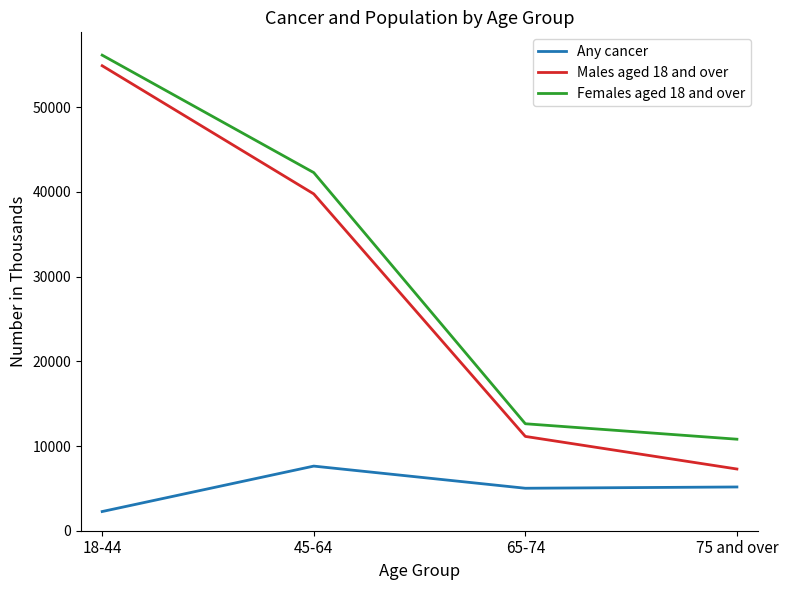

True or false: Any cancer and Males aged 18 and over cross at least once.

False